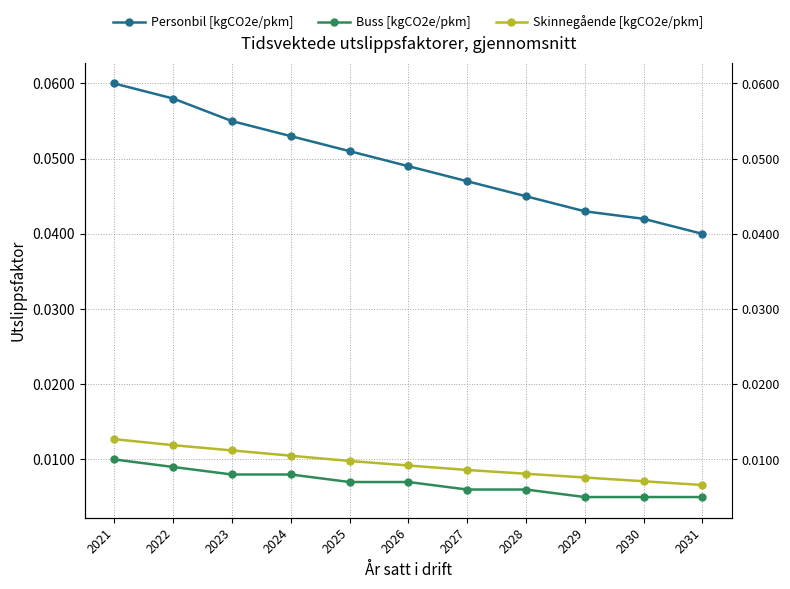

At how many categories does at least one series exceed 0?

11